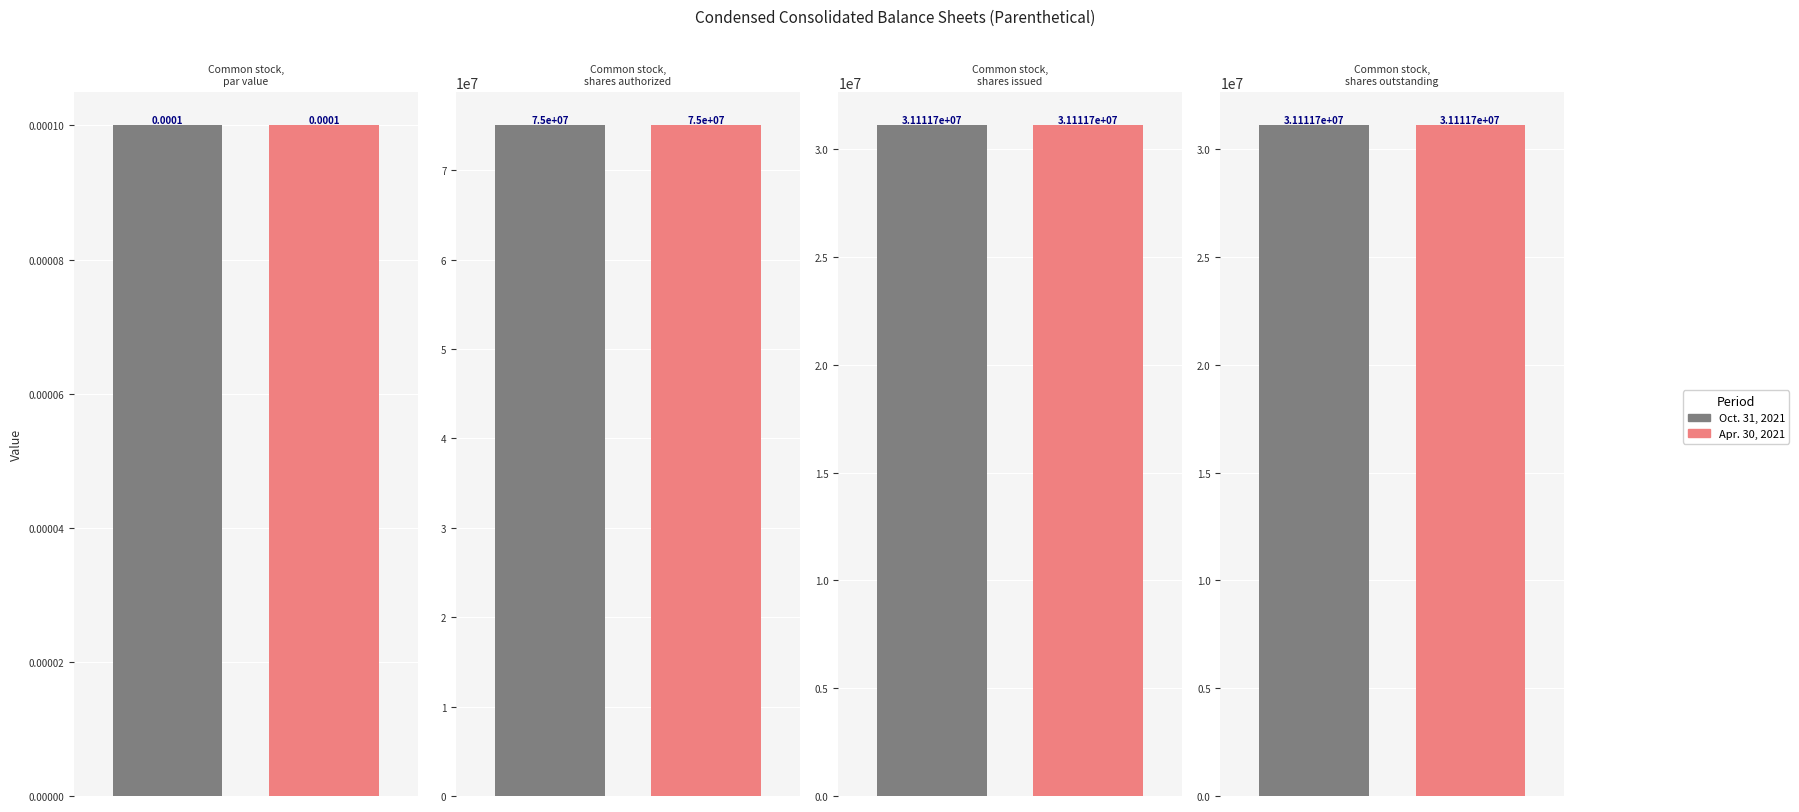

At which label does Oct. 31, 2021 reach its minimum?

Common stock, par value